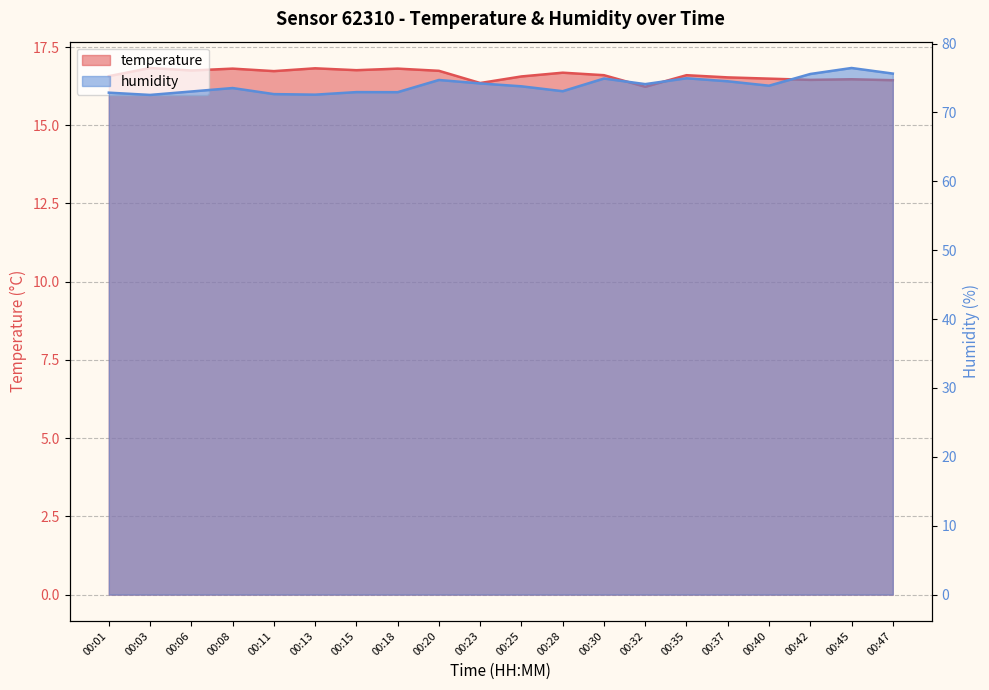

The humidity series shows 72.6 at 00:13. True or false?

True